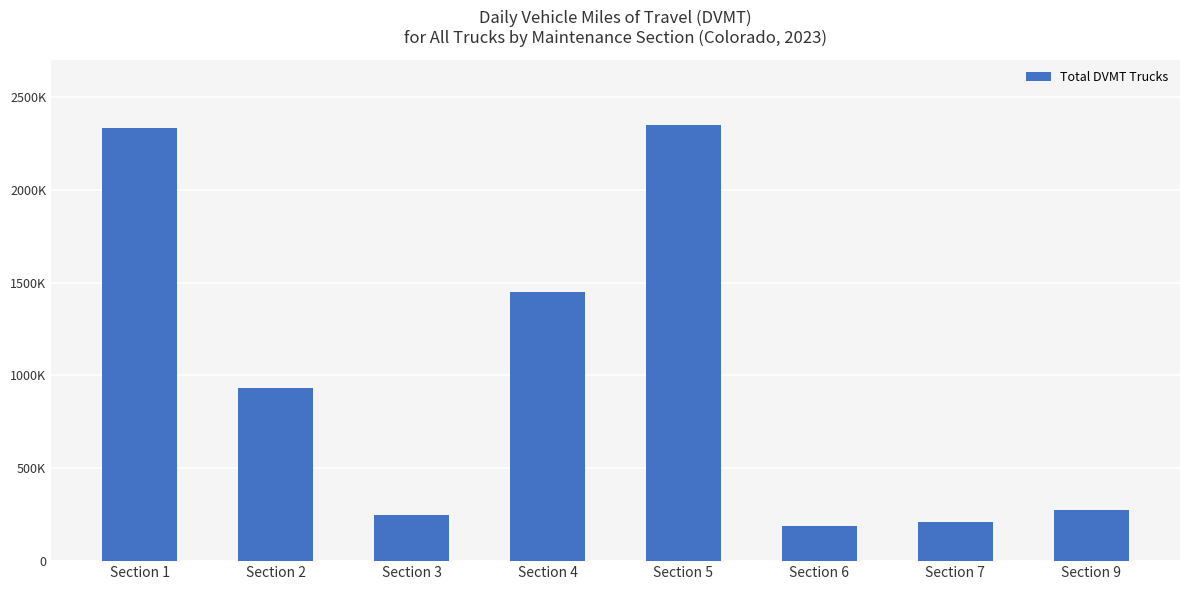

Reading right to left, extract all data points from this chart.

Section 9=277240.7	Section 7=211687.3	Section 6=187394.2	Section 5=2350904.3	Section 4=1450244.8	Section 3=247709.3	Section 2=929973.7	Section 1=2334141.7